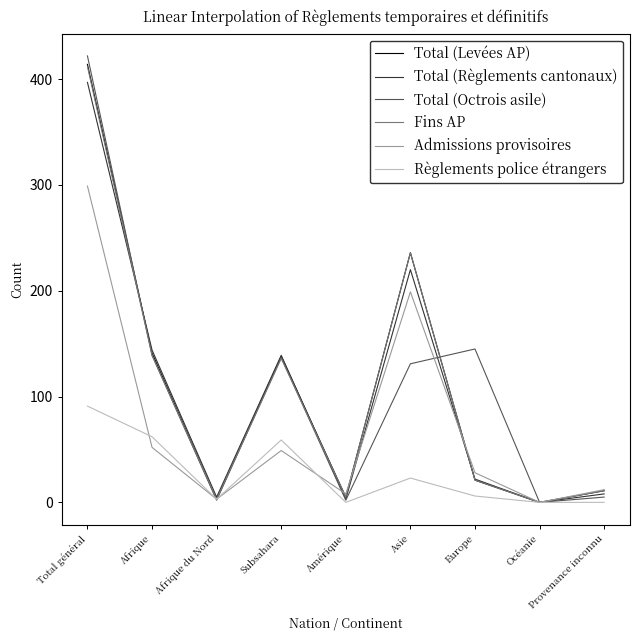

What are all the series names shown in the legend?

Total (Levées AP), Total (Règlements cantonaux), Total (Octrois asile), Fins AP, Admissions provisoires, Règlements police étrangers